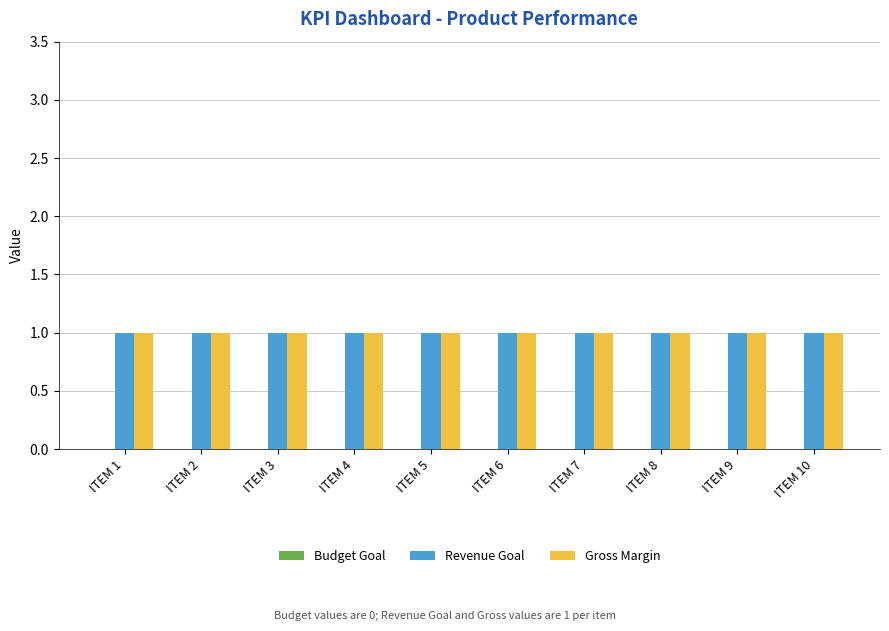

How many bars are there in total?

30